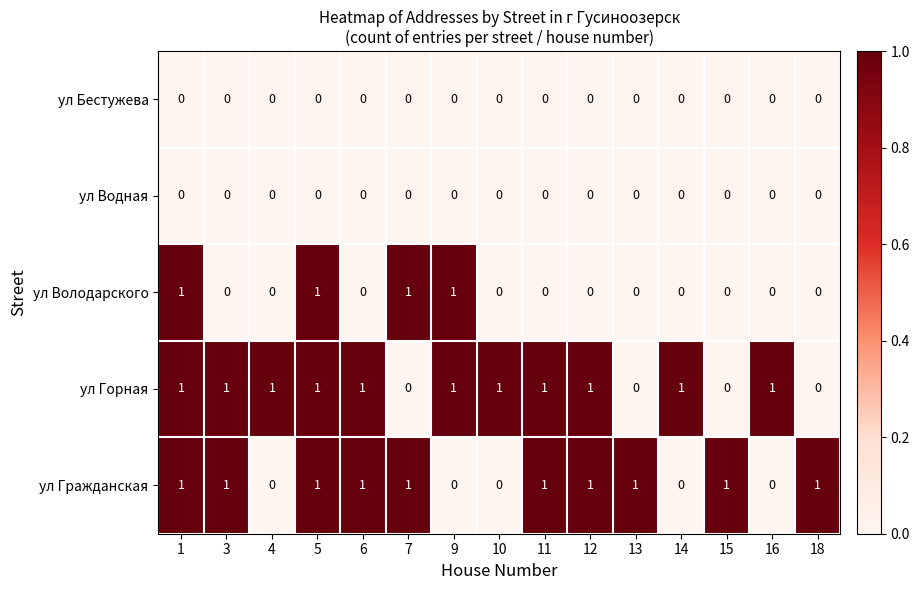

Between 6 and 14, which series saw the biggest shift?

ул Гражданская